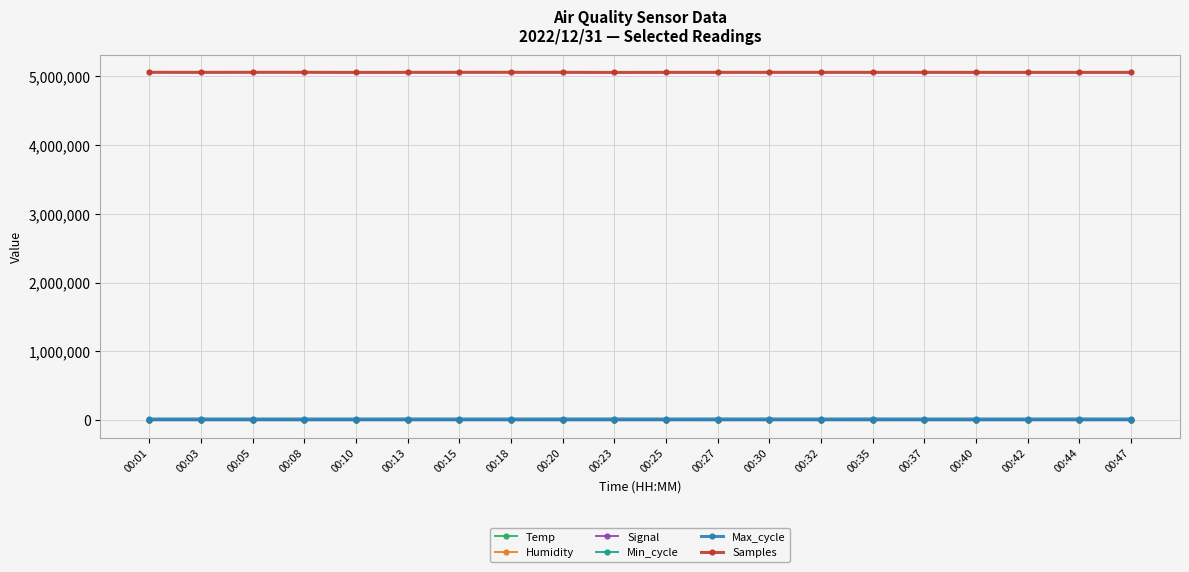

True or false: Signal and Min_cycle intersect in this chart.

False